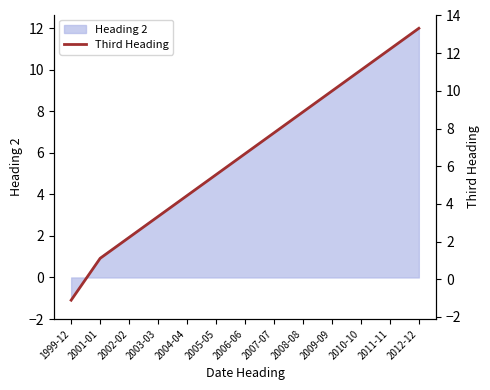

Reading right to left, transcribe all the data shown in this chart.

2012-12=13.3	2011-11=12.2	2010-10=11.1	2009-09=10.0	2008-08=8.9	2007-07=7.8	2006-06=6.7	2005-05=5.5	2004-04=4.4	2003-03=3.3	2002-02=2.2	2001-01=1.1	1999-12=-1.1